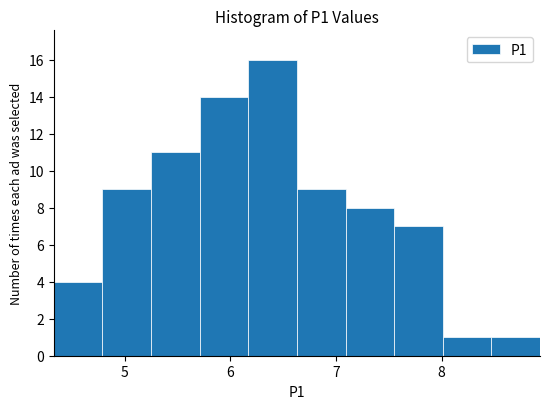

Reading left to right, transcribe this chart: for each bar, give the range it covers on the x-axis and its height. Neither the bar edges nor the heights are printed on the chart, so give them approximately, as read against the axes.

4.33 to 4.79: 4
4.79 to 5.25: 9
5.25 to 5.71: 11
5.71 to 6.17: 14
6.17 to 6.63: 16
6.63 to 7.09: 9
7.09 to 7.55: 8
7.55 to 8.01: 7
8.01 to 8.47: 1
8.47 to 8.93: 1